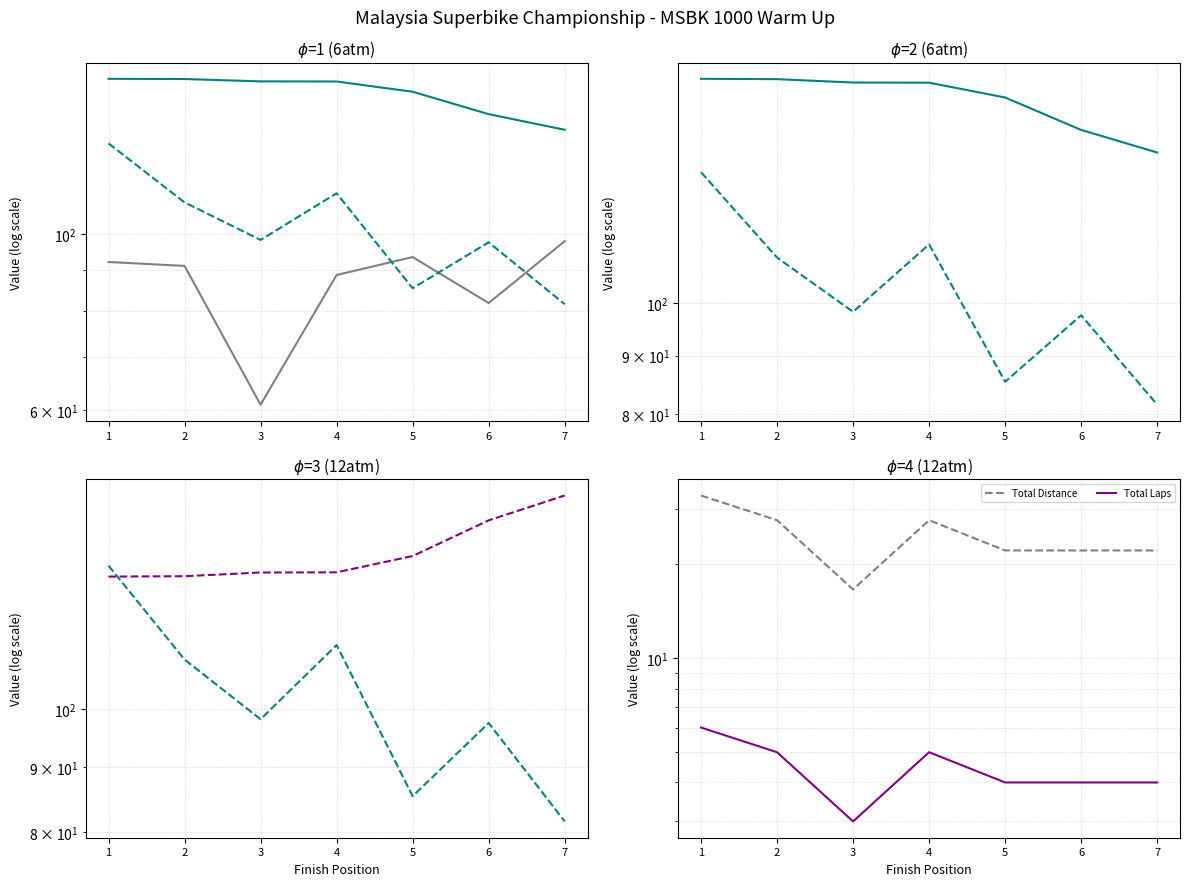

What is the minimum value shown in the chart?

3.0